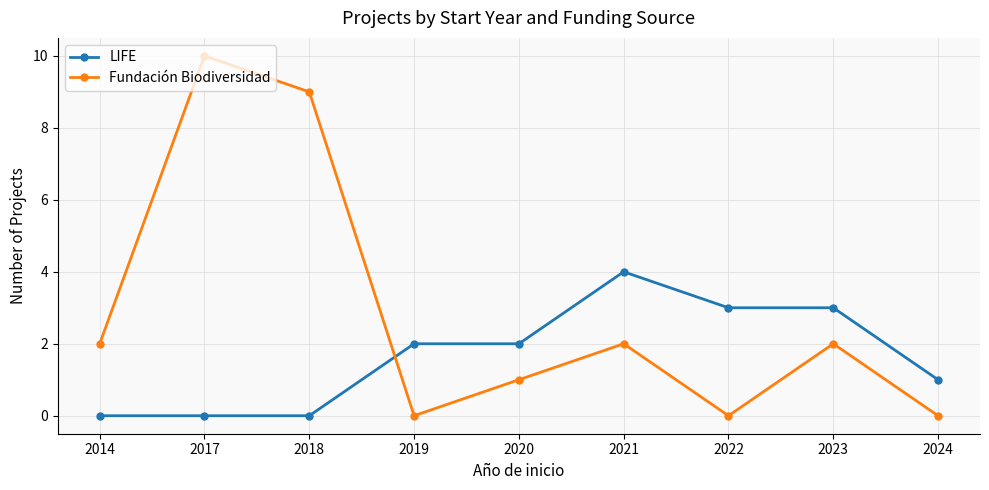

Rank the series at 2018 from highest to lowest value.

Fundación Biodiversidad, LIFE